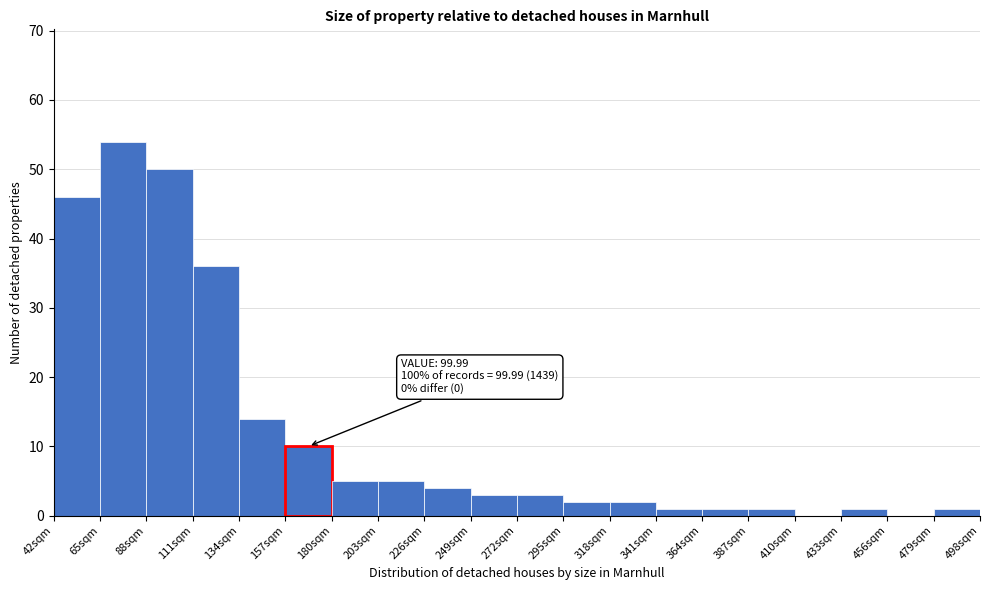

Which range on the x-axis has the tallest bar?

65 to 88